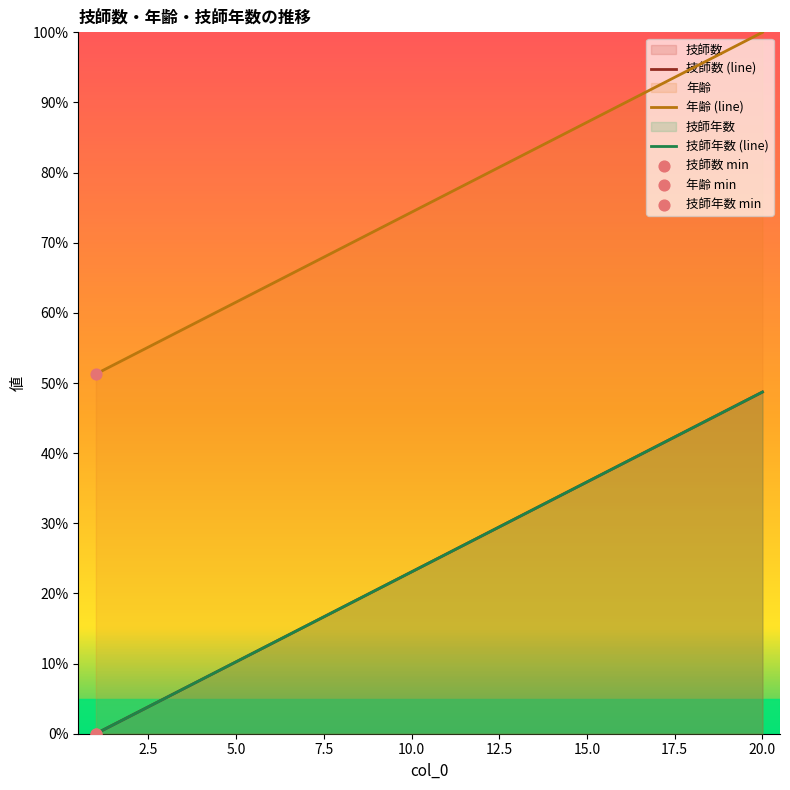

At how many categories does at least one series exceed 31?

20